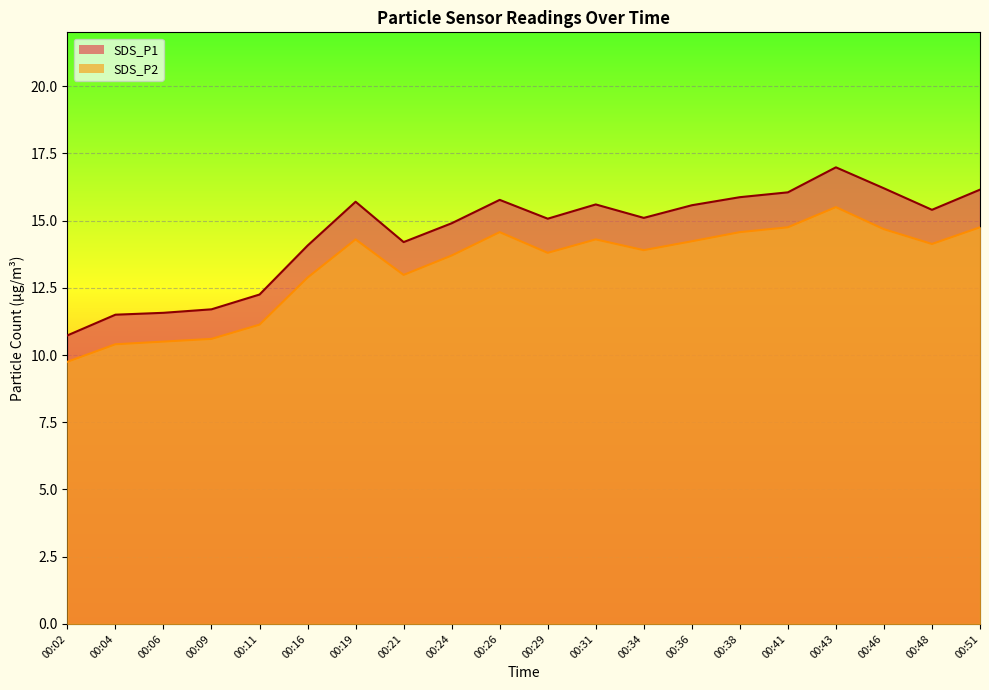

How many data points does each series have?

20